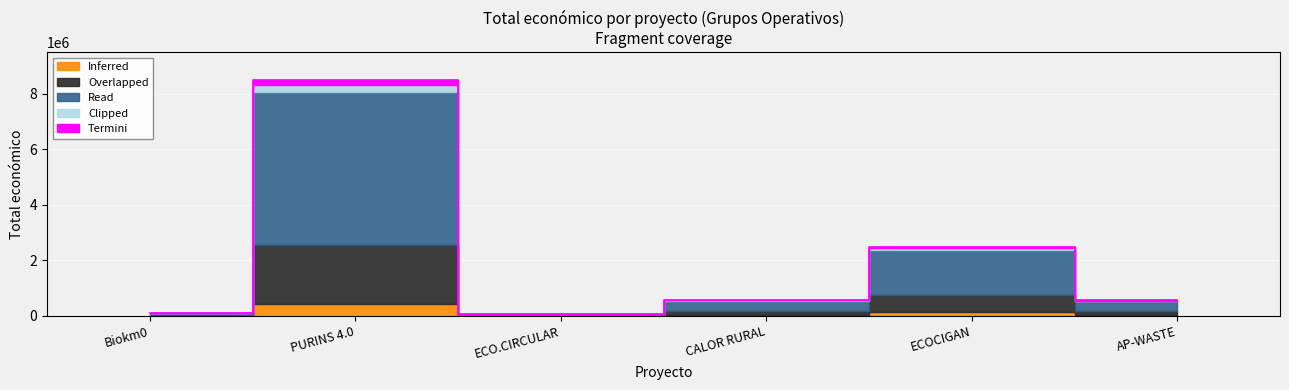

The value at CALOR RURAL is 992233. True or false?

False